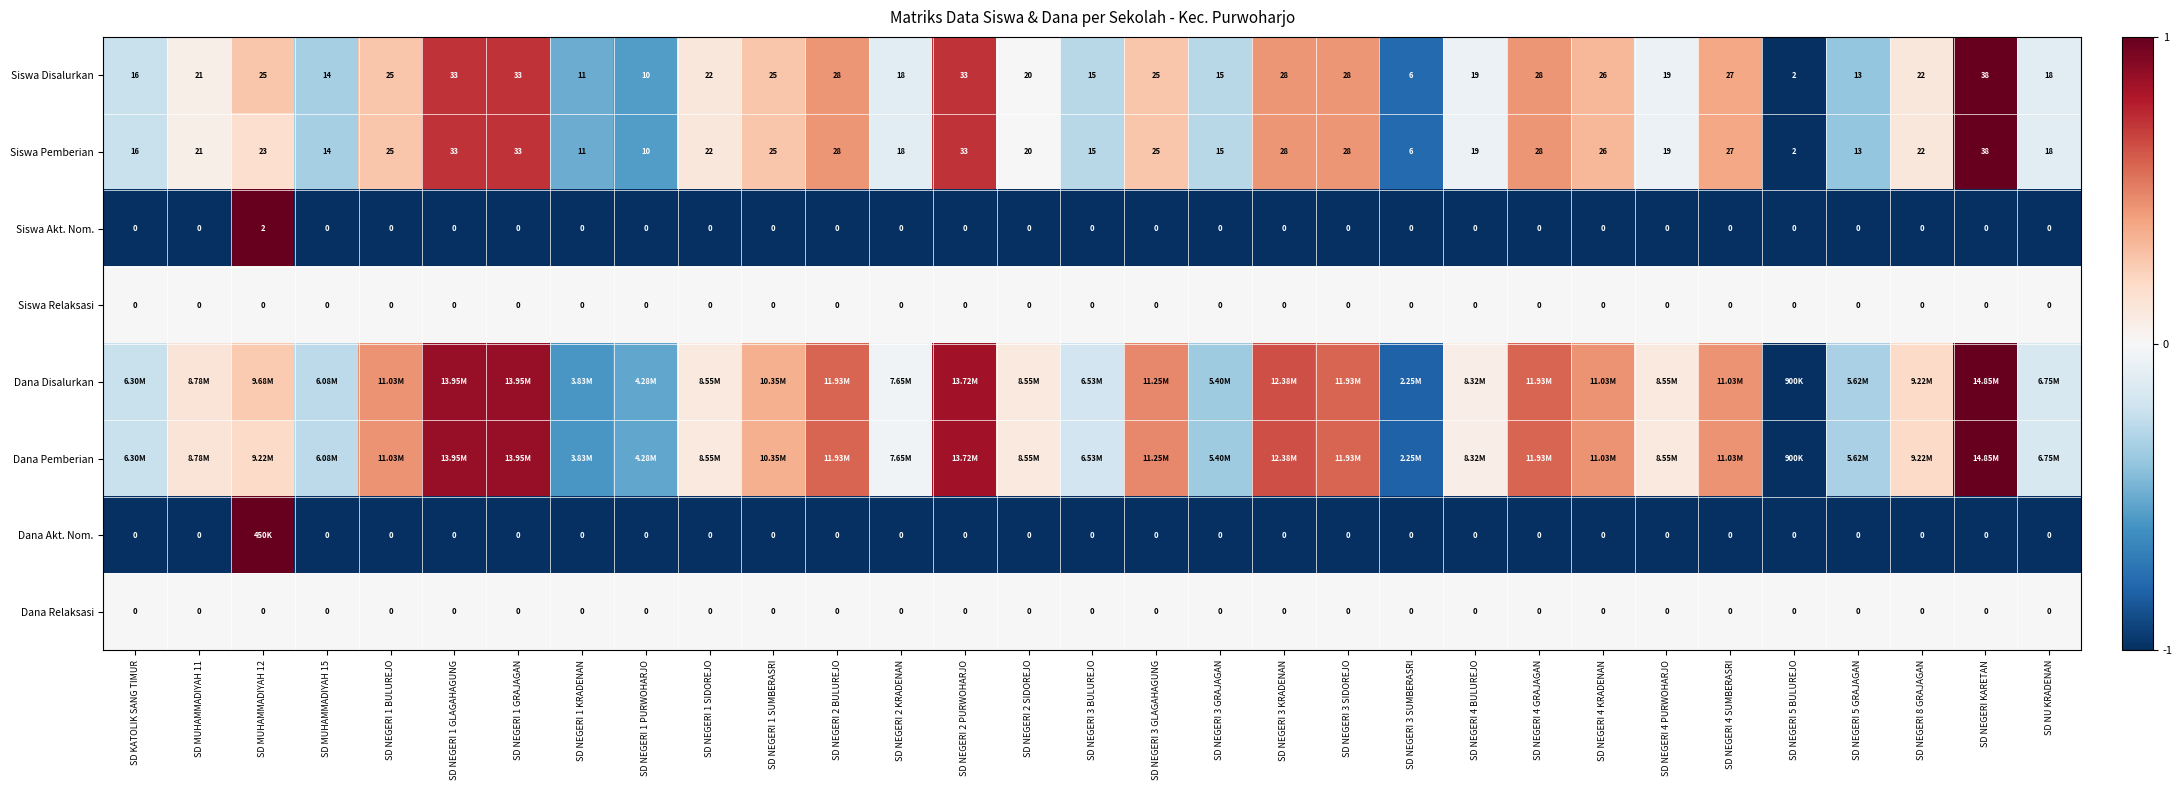

Is the value of Siswa Pemberian at SD NEGERI 3 SUMBERASRI greater than the value of Siswa Disalurkan at SD NEGERI 1 GLAGAHAGUNG?

No